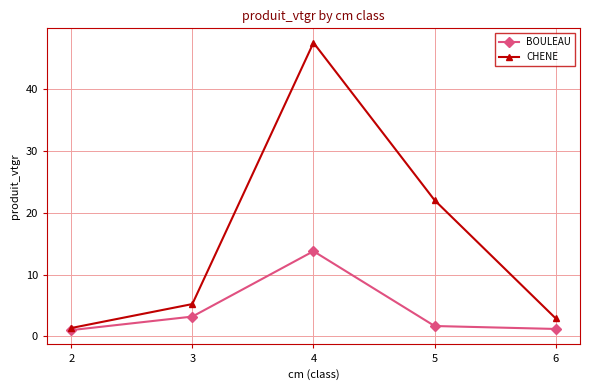

At which label is BOULEAU closest to 7?

3